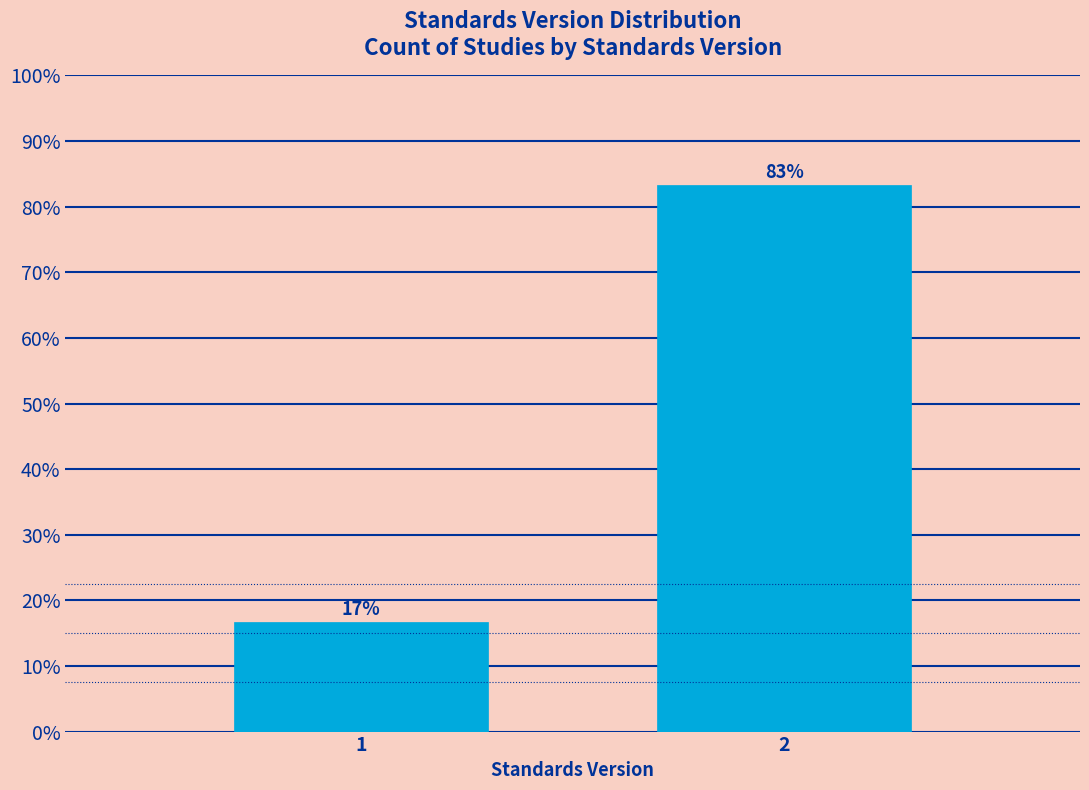

Read the value at 2.

83.3